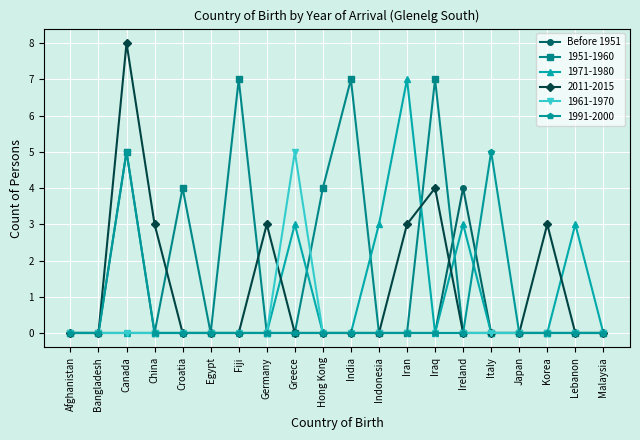

The 2011-2015 series shows 7 at Iraq. True or false?

False